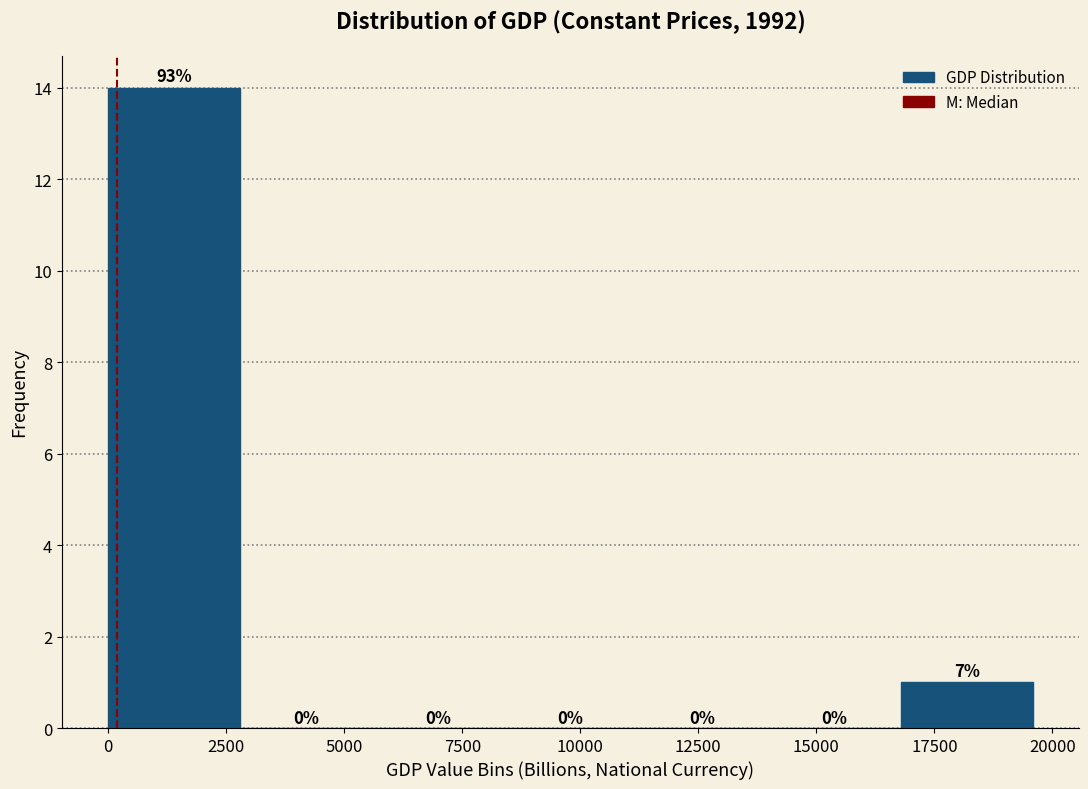

Which range on the x-axis has the tallest bar?

0 to 3000